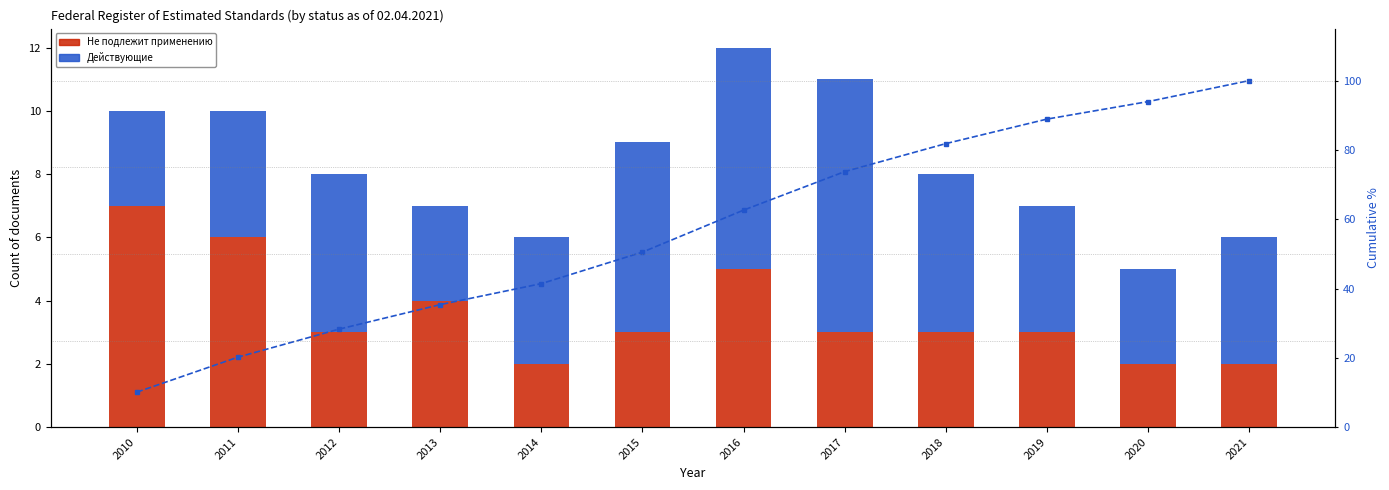

True or false: Действующие has a value of 4.0 at 2019.

True